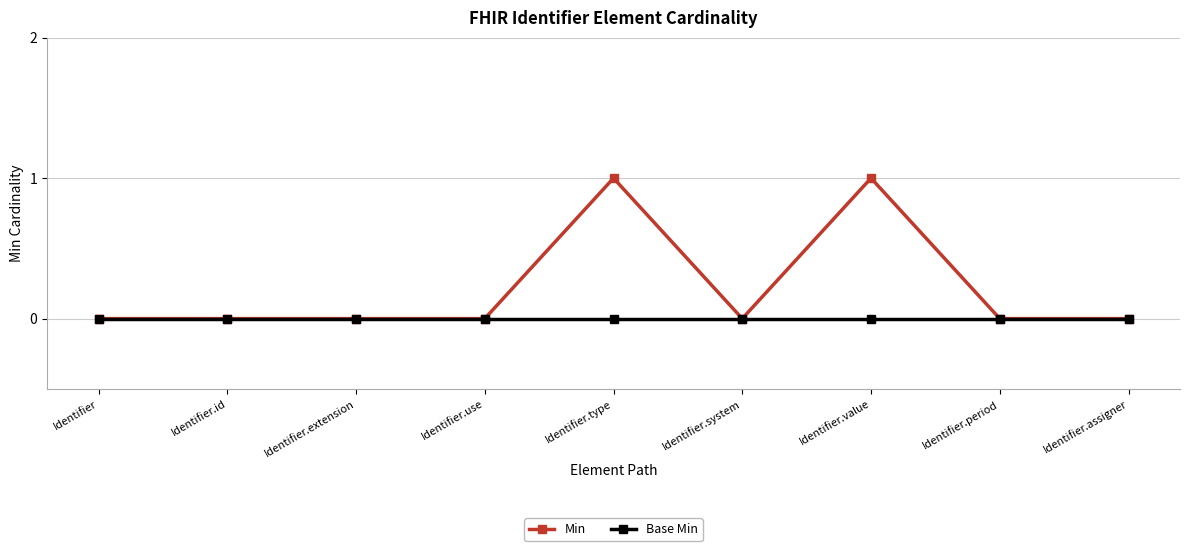

What position from the right is Identifier.extension?

7